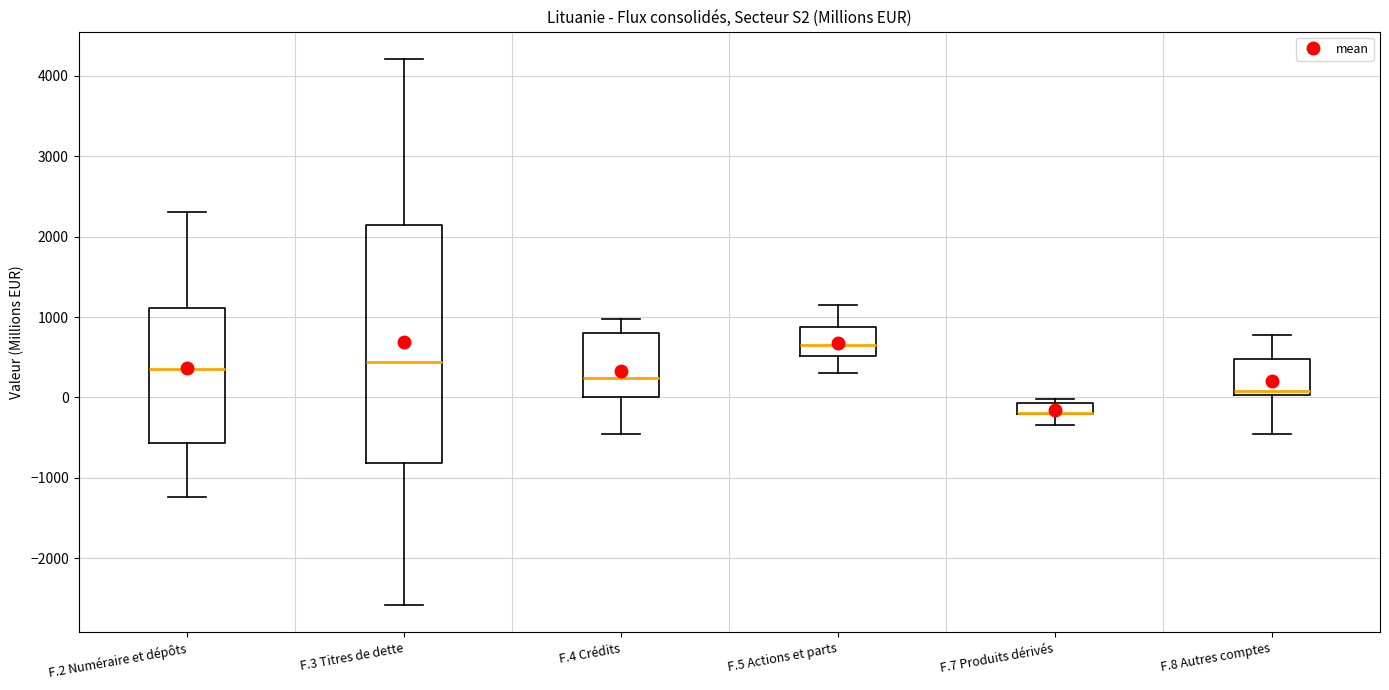

Where is the lower edge of the box for F.3 Titres de dette on the y-axis? The values are not printed on the chart, so give them approximately, as read against the axis.

-800